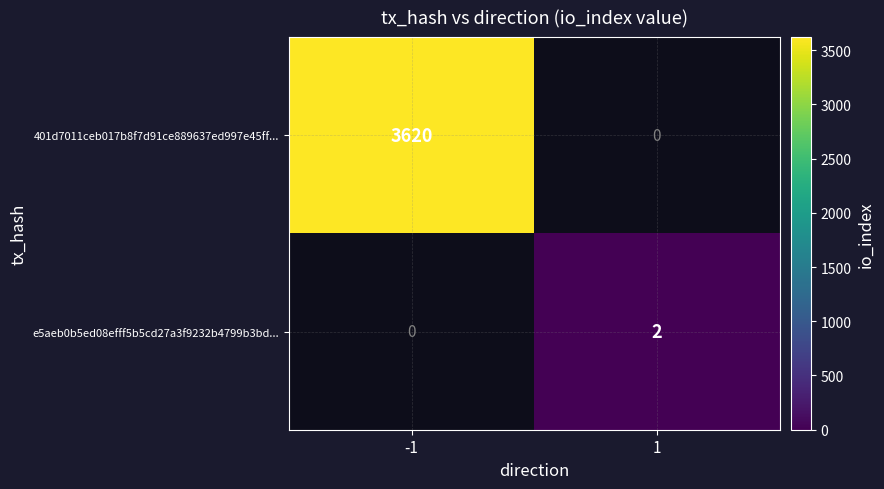

The e5aeb0b5ed08efff5b5cd27a3f9232b4799b3bd... series shows 2 at 1. True or false?

True